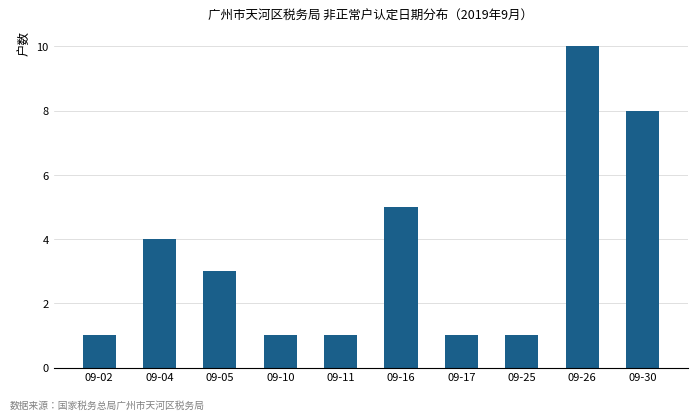

What is the average value?

4